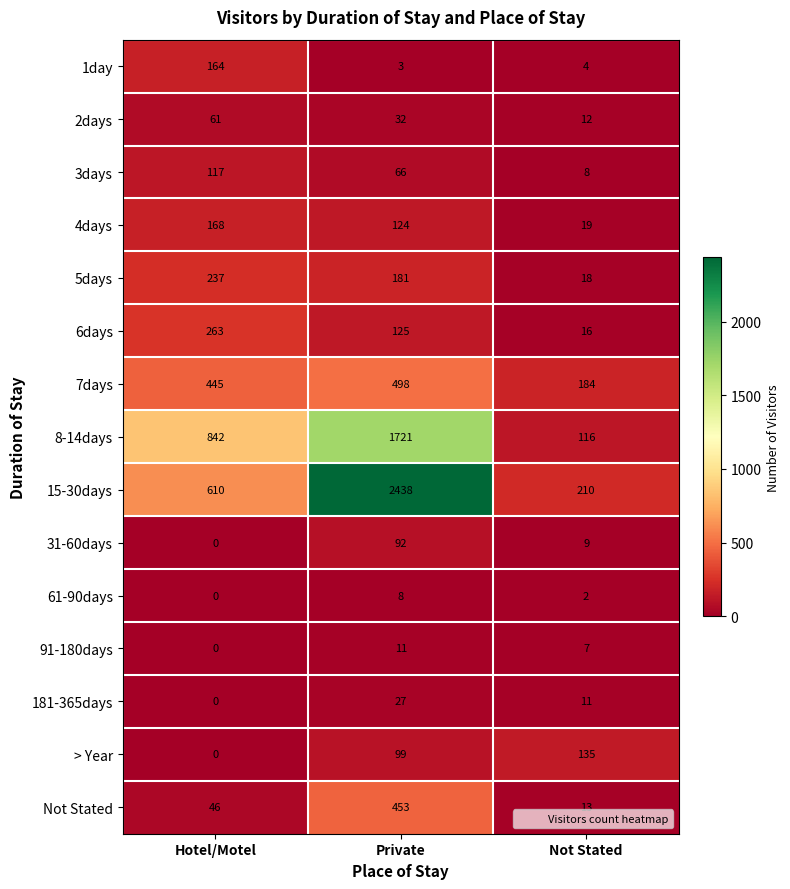

How many 8-14days values are between 116 and 1721?

3